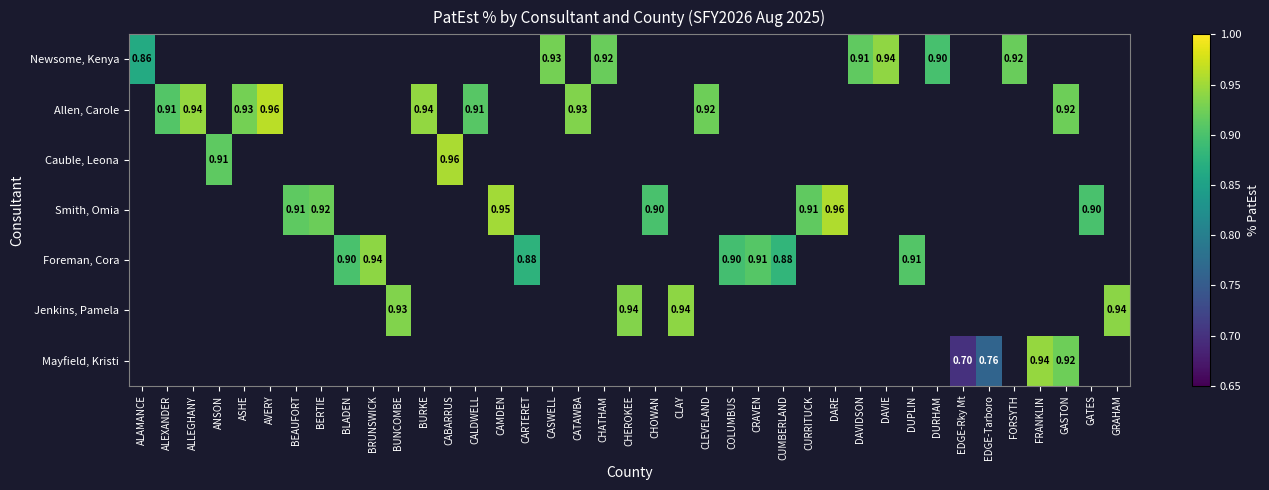

How many values in Mayfield, Kristi are above zero?

4